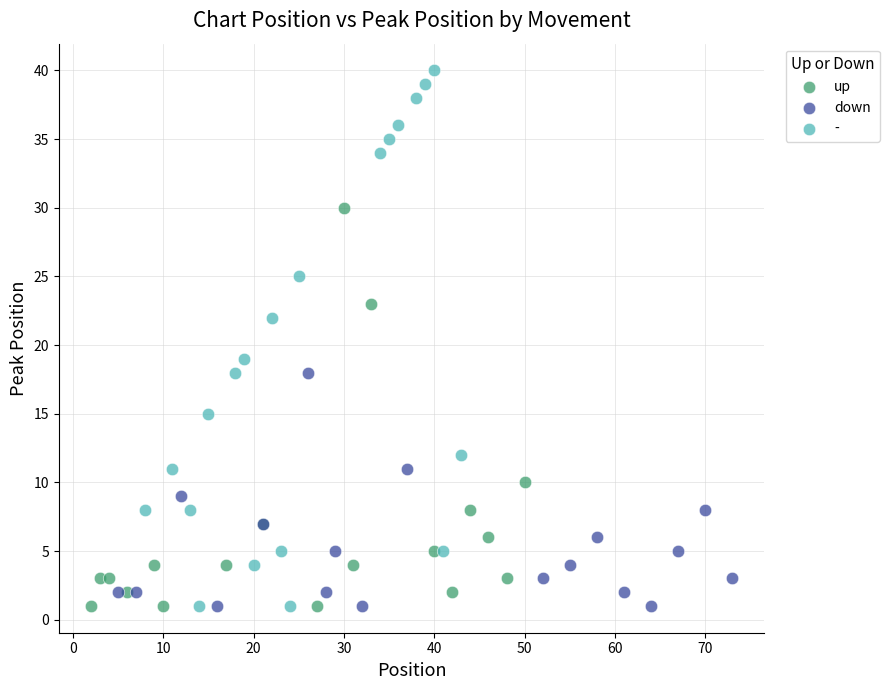

Which series has the widest spread of Y values?

-